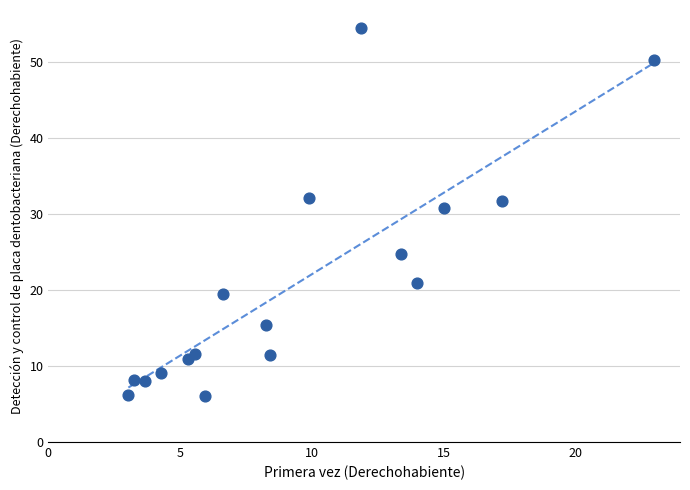

What is the range of Y values (max minus min)?

48.4